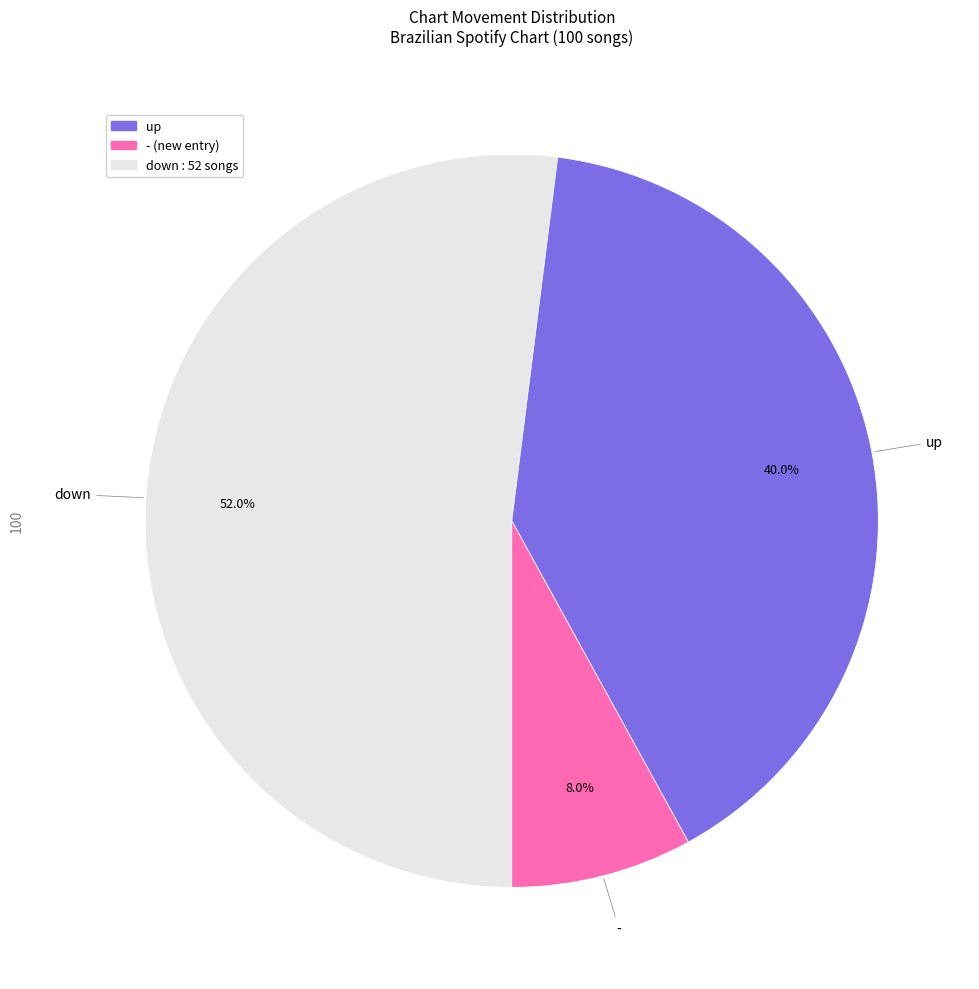

Is there a majority slice in this chart?

Yes